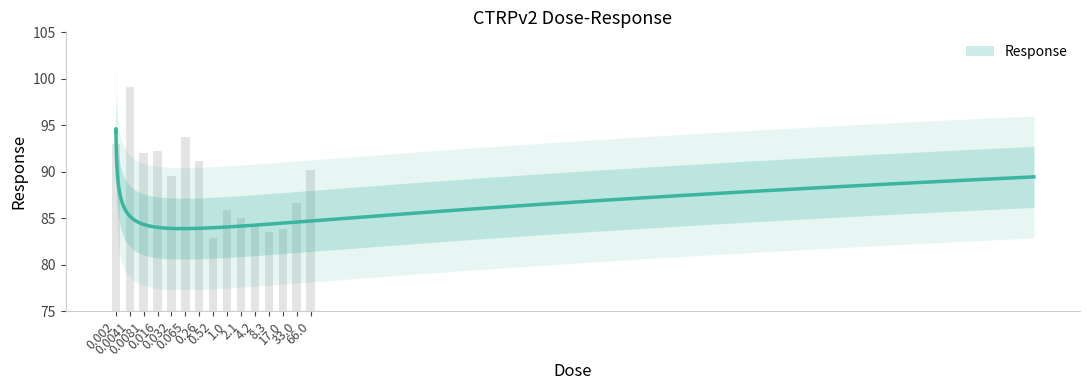

The chart shows a value of 133.6 at 4.2. True or false?

False